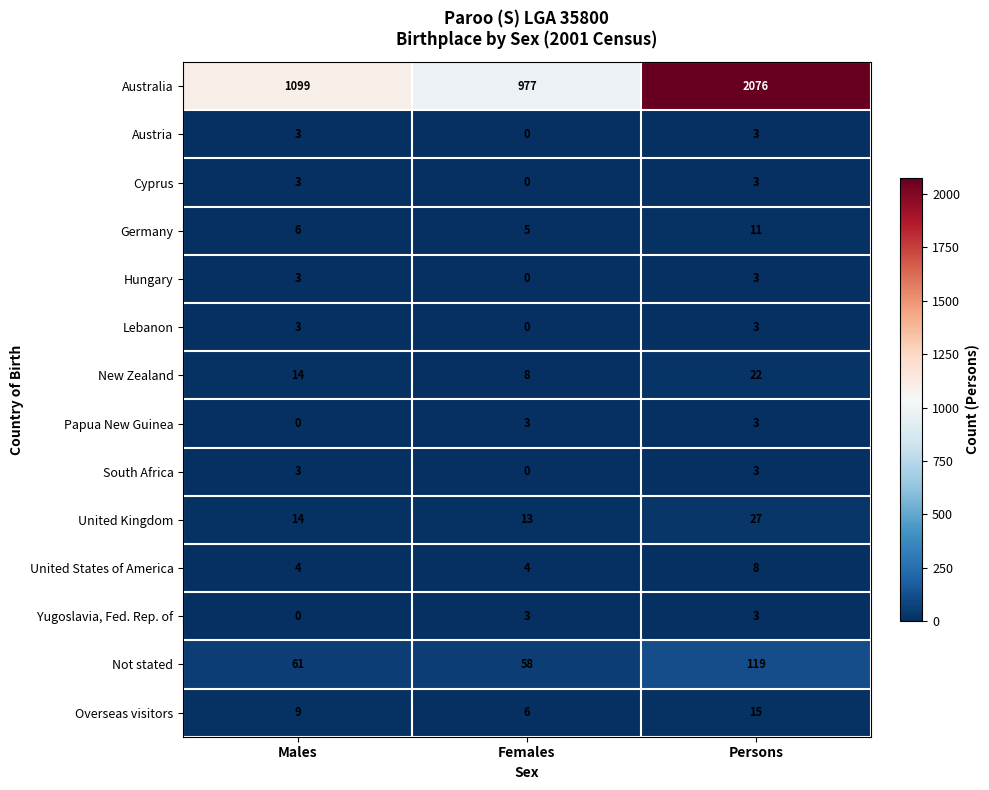

Which category has the highest value in the Australia series?

Persons